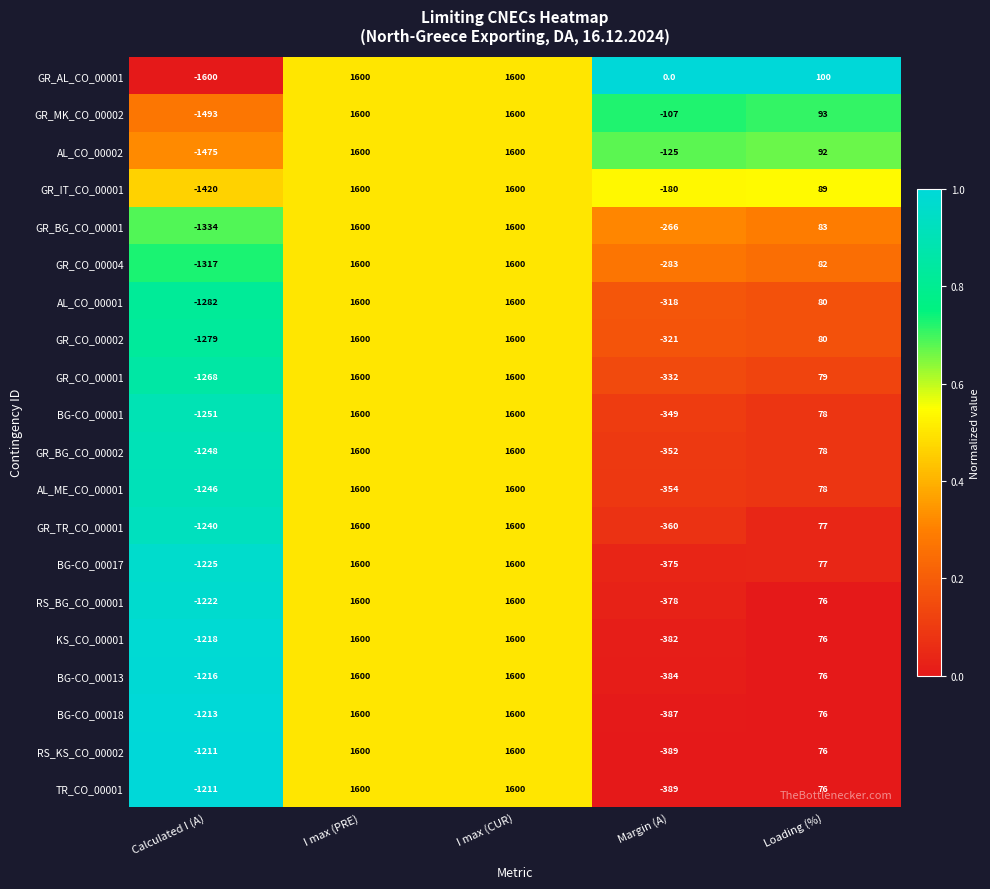

Is it true that BG-CO_00013 equals 76 at Loading (%)?

True